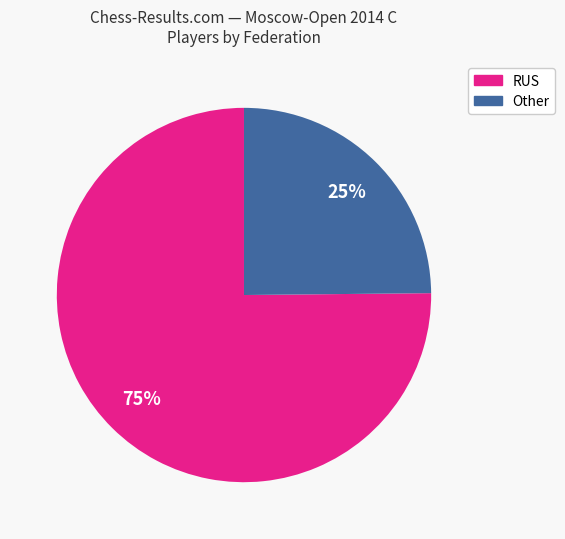

To the nearest percent, what is the difference between the largest and smallest slice percentages?

50%